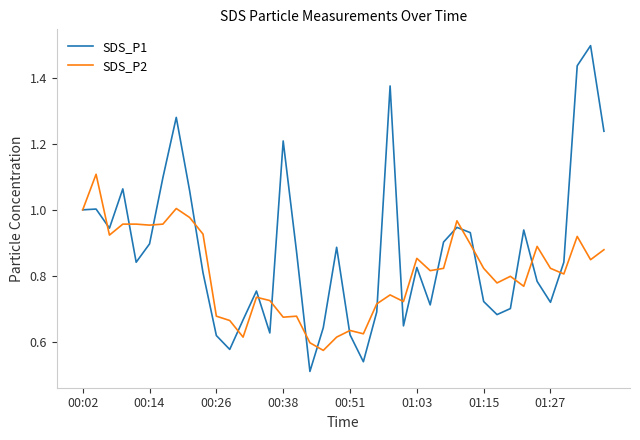

What is the sum of all SDS_P2 values?

32.4